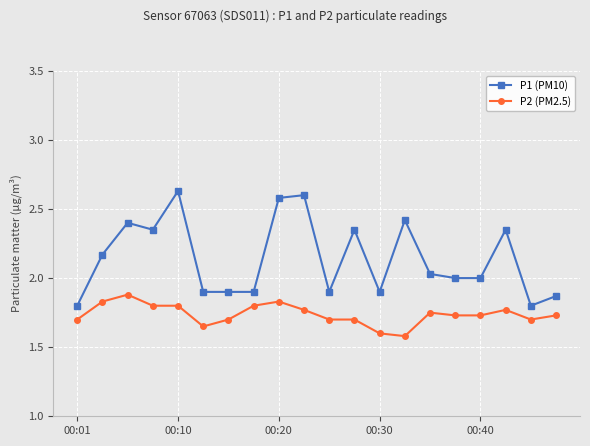

Rank the series by their maximum value, from highest to lowest.

P1 (PM10), P2 (PM2.5)